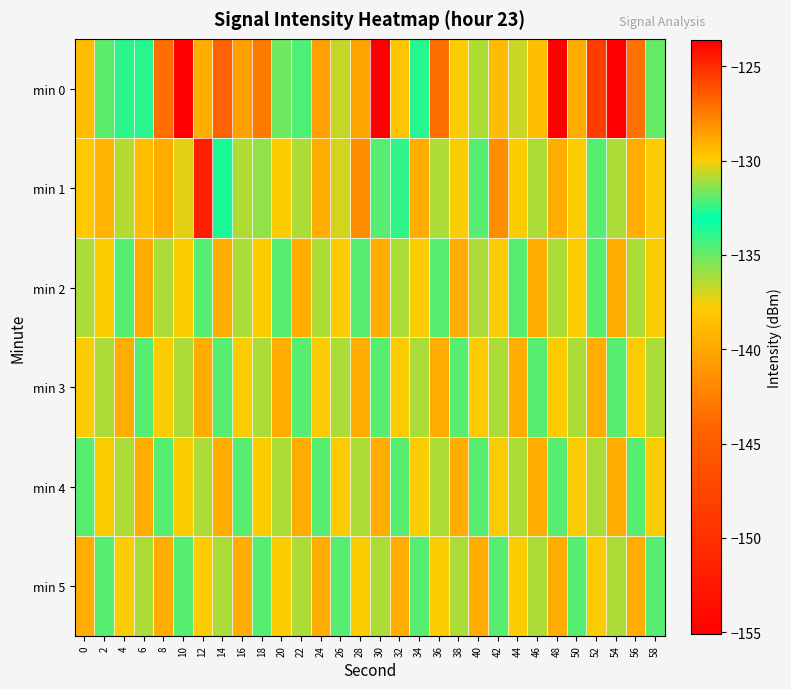

At which category is the sum across all series the highest?

54